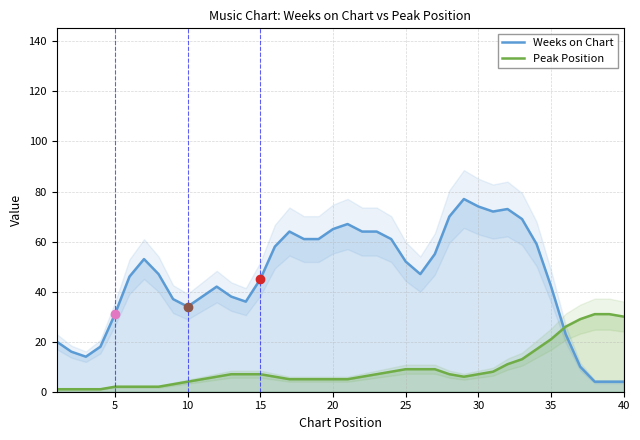

Reading left to right, list all the values displayed in this chart.

Weeks on Chart: 20	16	14	18	31	46	53	47	37	34	38	42	38	36	45	58	64	61	61	65	67	64	64	61	52	47	55	70	77	74	72	73	69	59	42	23	10	4	4	4
Peak Position: 1	1	1	1	2	2	2	2	3	4	5	6	7	7	7	6	5	5	5	5	5	6	7	8	9	9	9	7	6	7	8	11	13	17	21	26	29	31	31	30